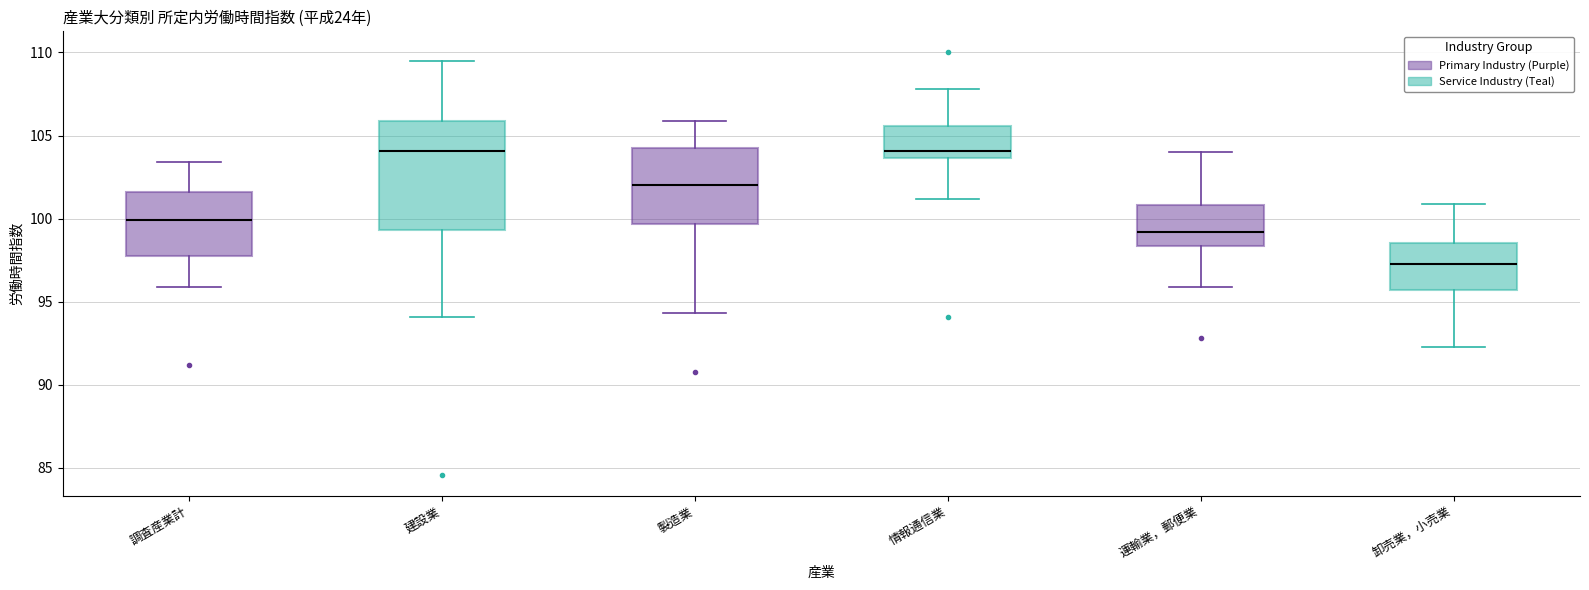

Reading left to right, read every box against the y-axis: the position of its median line, the range the box covers, and the ends of its whiskers. The values are not printed on the chart, so give them approximately, as read against the axis.

調査産業計: median 100.0, box 98.0 to 101.5, whiskers 96.0 to 103.5
建設業: median 104.0, box 99.5 to 106.0, whiskers 94.0 to 109.5
製造業: median 102.0, box 99.5 to 104.5, whiskers 94.5 to 106.0
情報通信業: median 104.0, box 103.5 to 105.5, whiskers 101.0 to 108.0
運輸業，郵便業: median 99.0, box 98.5 to 101.0, whiskers 96.0 to 104.0
卸売業，小売業: median 97.5, box 95.5 to 98.5, whiskers 92.5 to 101.0